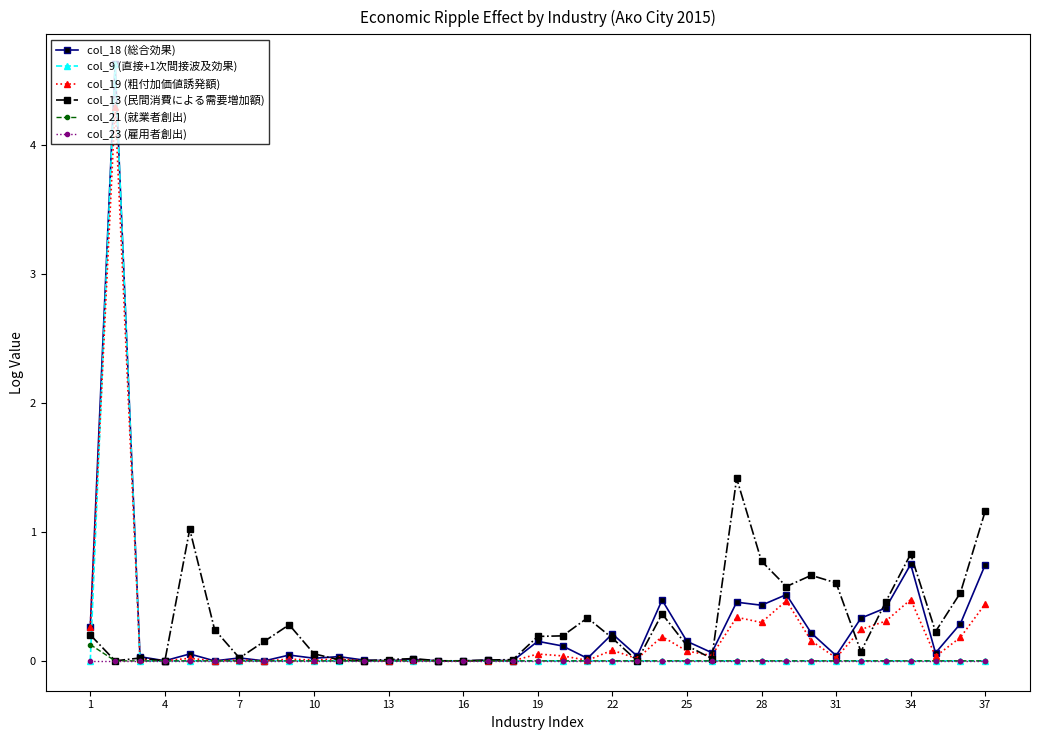

True or false: col_18 (総合効果) has more than 2 points higher than both neighbors.

True